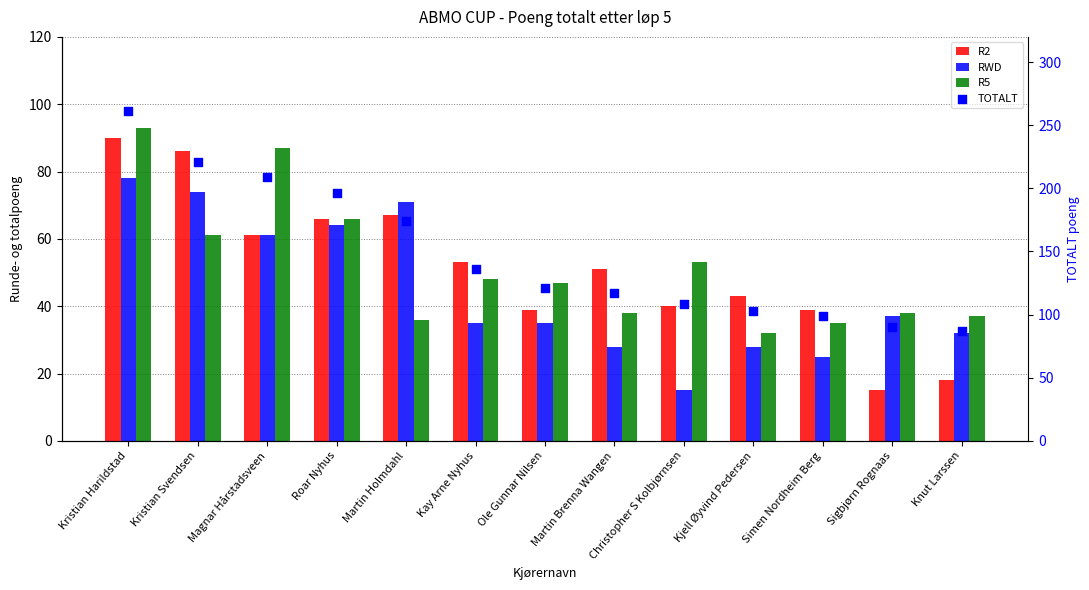

Which series reaches the maximum Y coordinate?

TOTALT